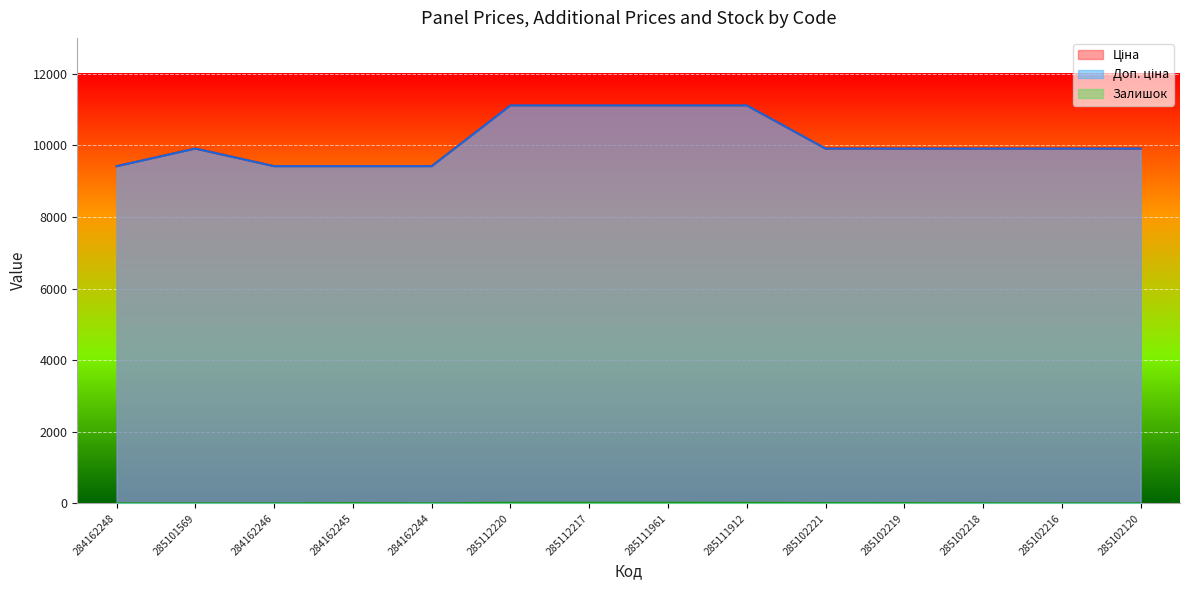

Between 285102120 and 285112217, which is larger?

285112217